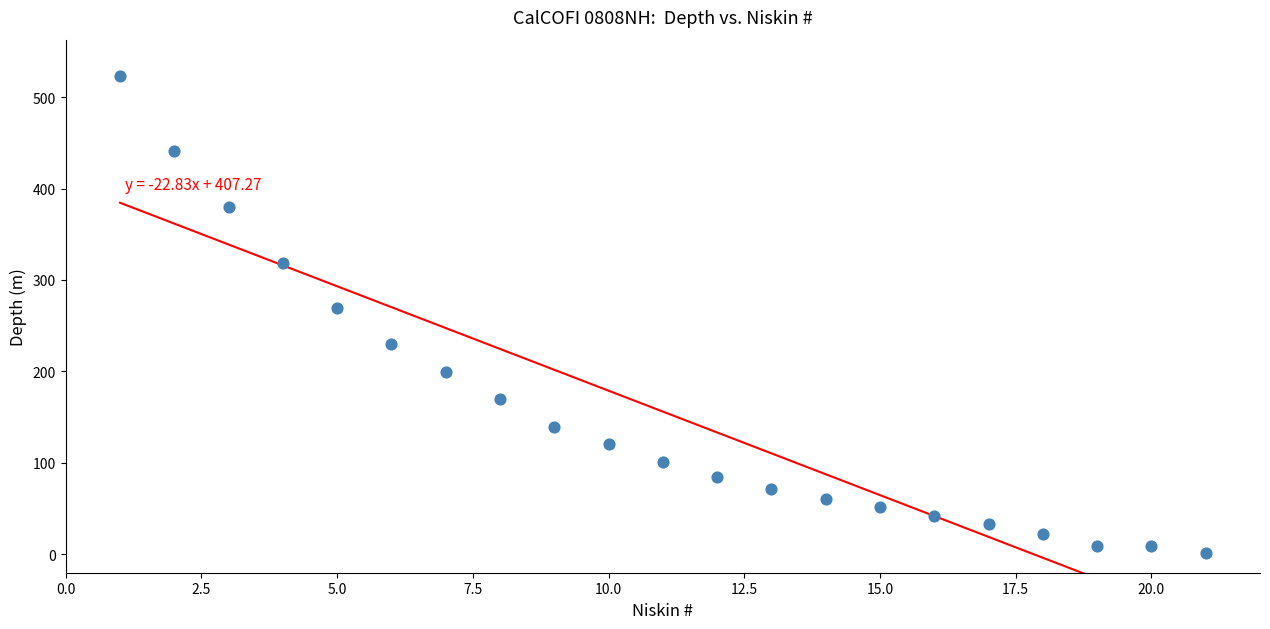

What is the range of X values (max minus min)?

20.0